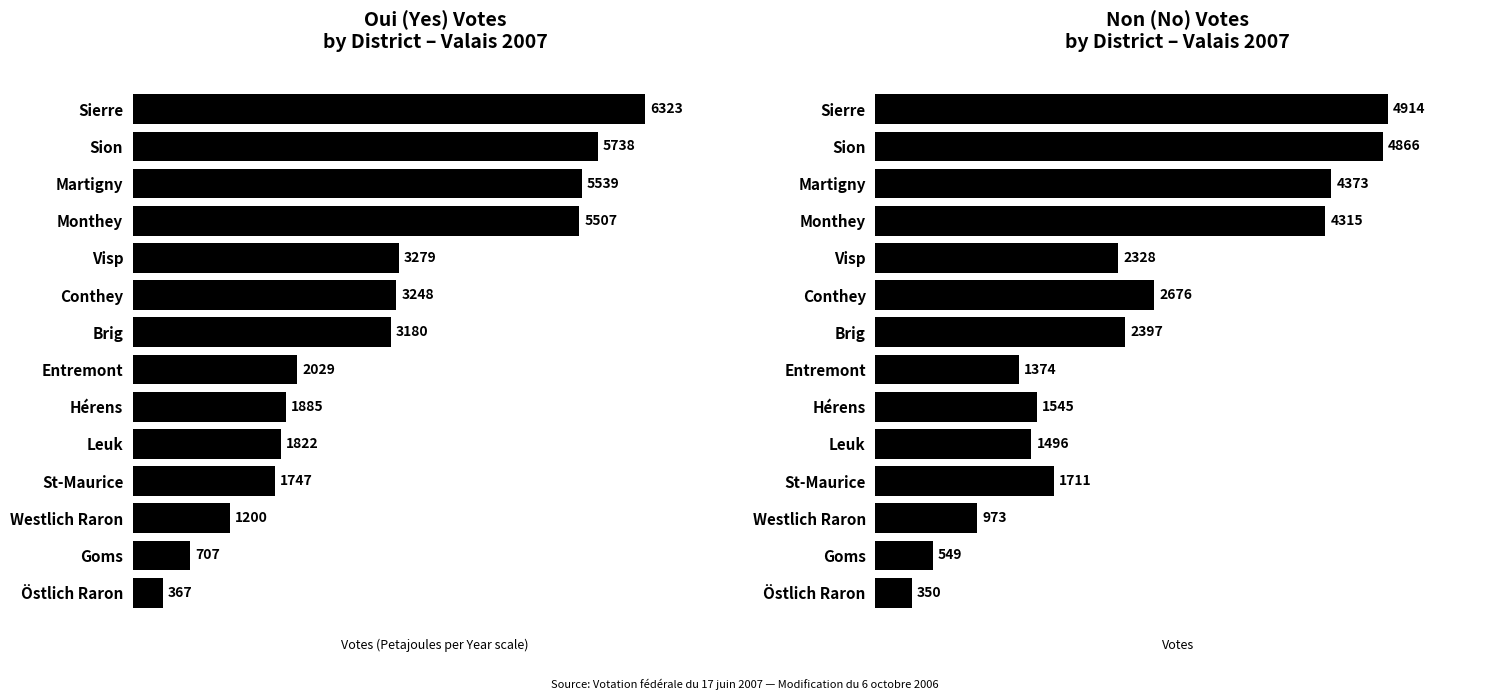

What is the highest value of the Oui series?

6323